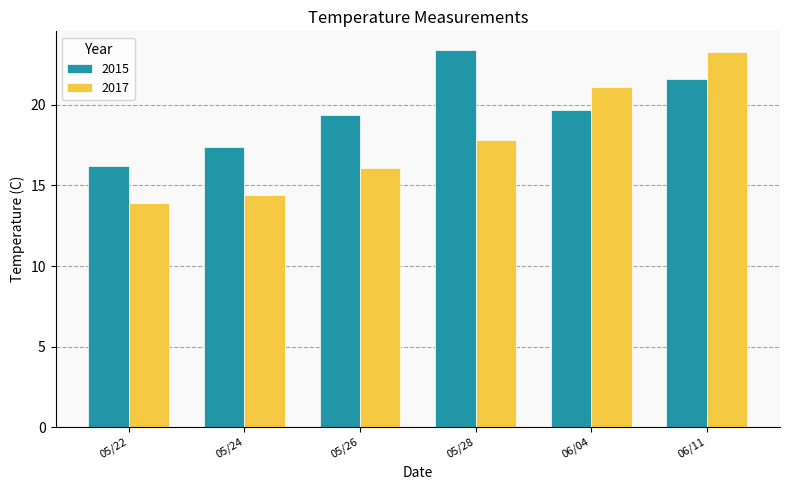

Rank the series by their average value, from lowest to highest.

2017, 2015